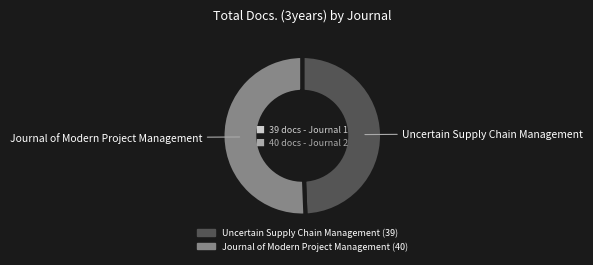

True or false: Uncertain Supply Chain Management accounts for 49% of the total.

True